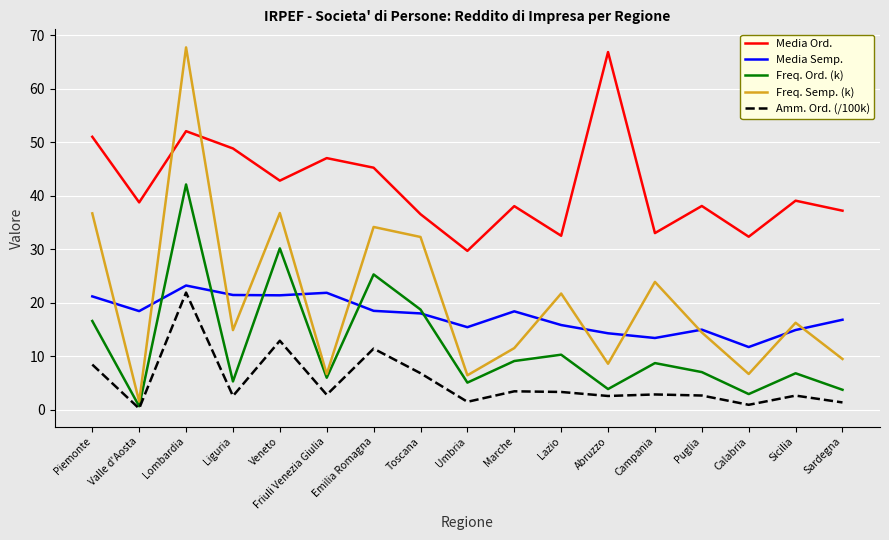

The value of Freq. Semp. (k) at Veneto is 24.4. True or false?

False